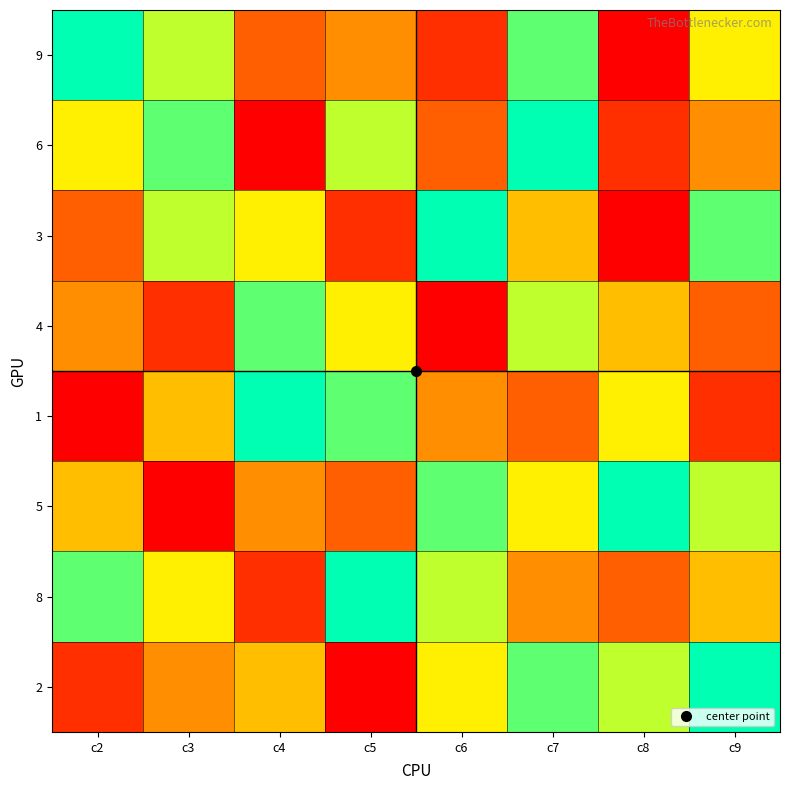

At which category is the sum across all series the highest?

c7